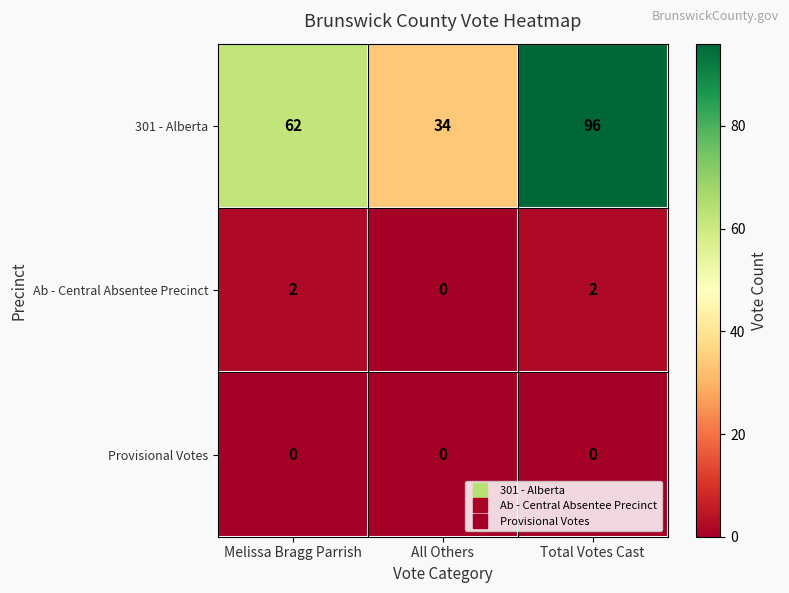

How many 301 - Alberta values are between 34 and 96?

3